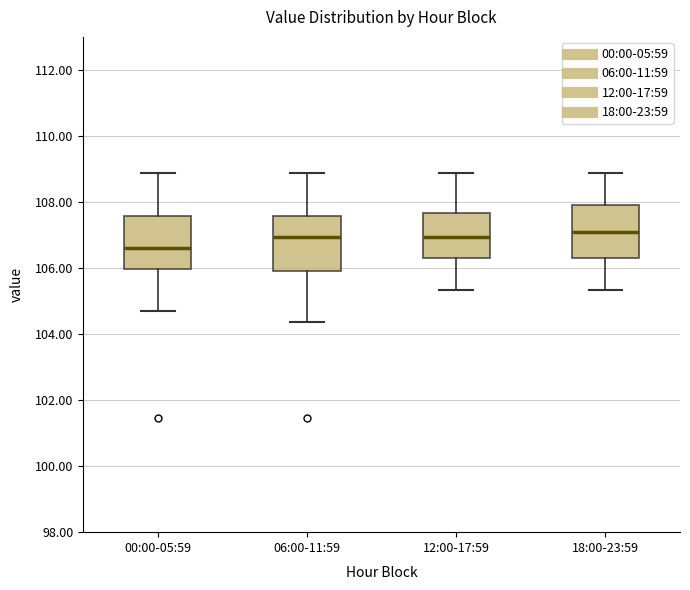

Reading left to right, read every box against the y-axis: the position of its median line, the range the box covers, and the ends of its whiskers. The values are not printed on the chart, so give them approximately, as read against the axis.

00:00-05:59: median 106.6, box 106.0 to 107.6, whiskers 104.6 to 108.8
06:00-11:59: median 107.0, box 105.8 to 107.6, whiskers 104.4 to 108.8
12:00-17:59: median 107.0, box 106.4 to 107.6, whiskers 105.4 to 108.8
18:00-23:59: median 107.2, box 106.4 to 108.0, whiskers 105.4 to 108.8